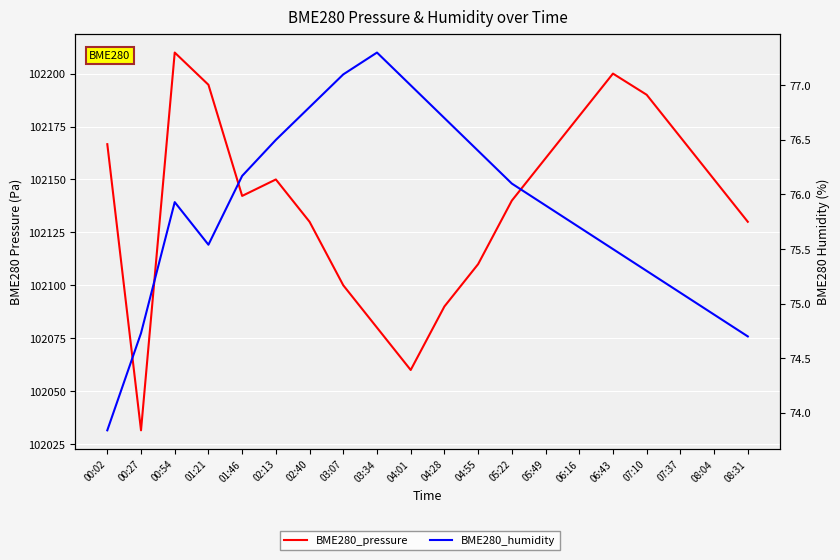

True or false: BME280_humidity has more than 0 points higher than both neighbors.

True